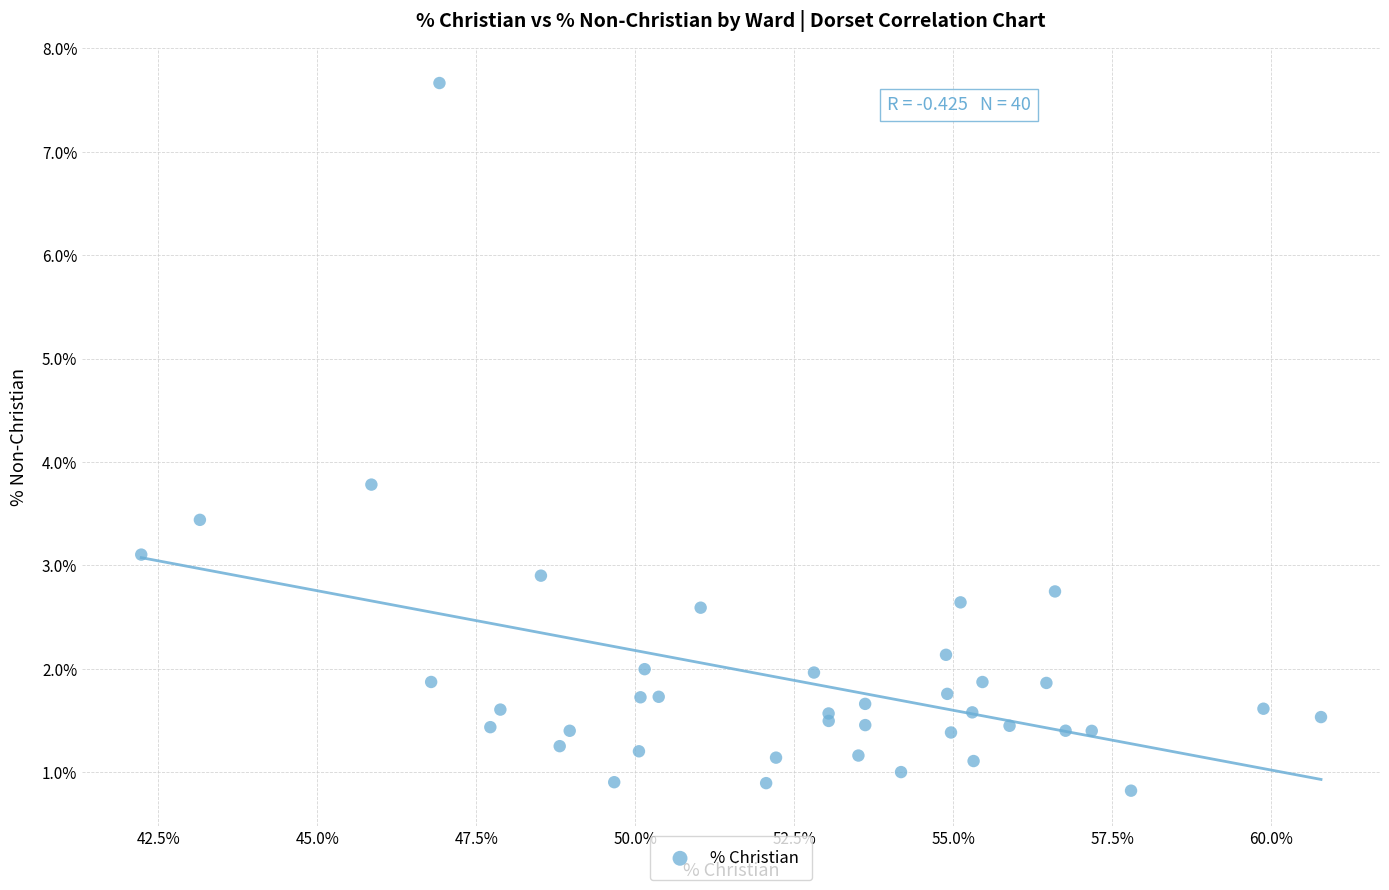

What Y value in the scatter plot is closest to 4?

3.8